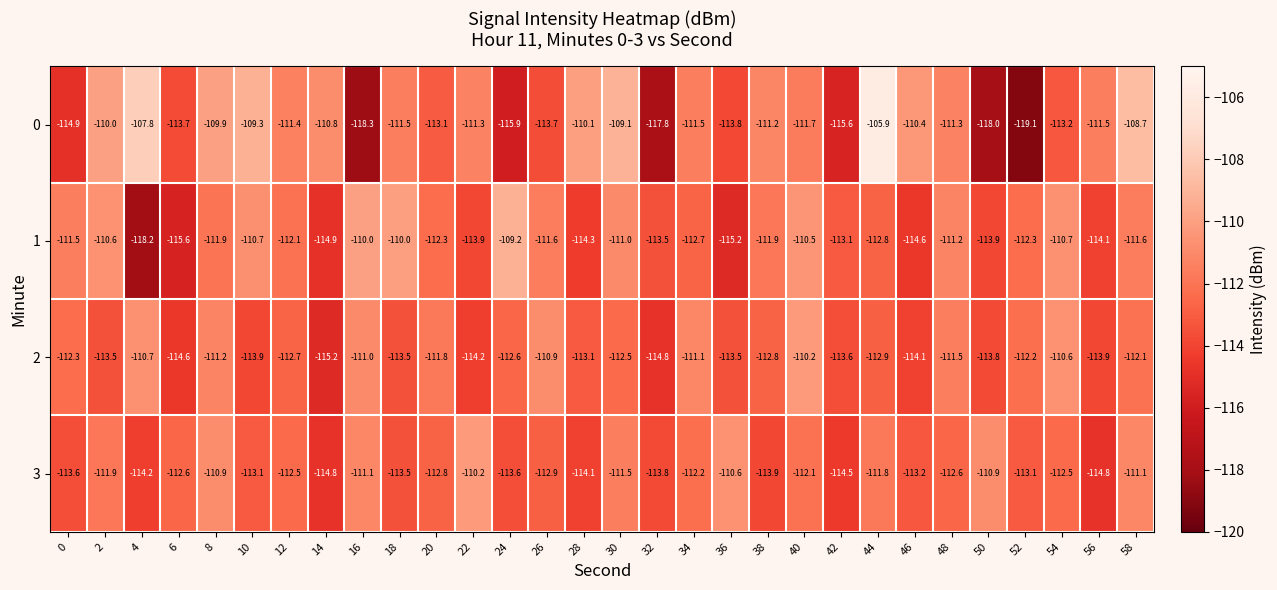

At which category is the sum across all series the highest?

44